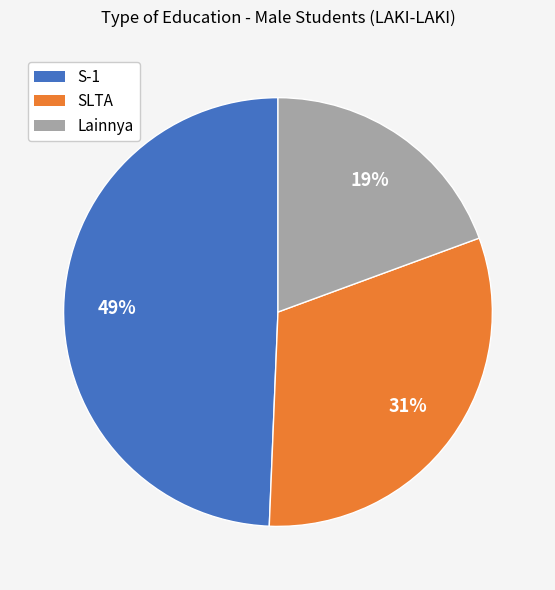

To the nearest percent, what is the average slice percentage?

33%